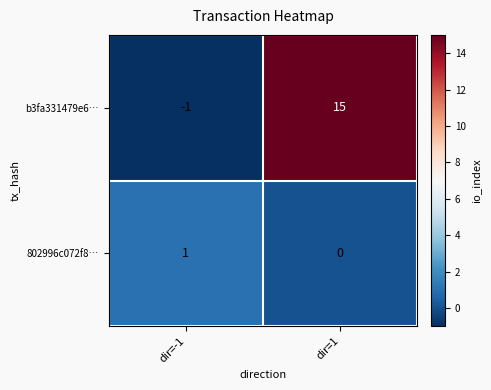

What is the sum of the b3fa331479e6… values at dir=-1 and dir=1?

14